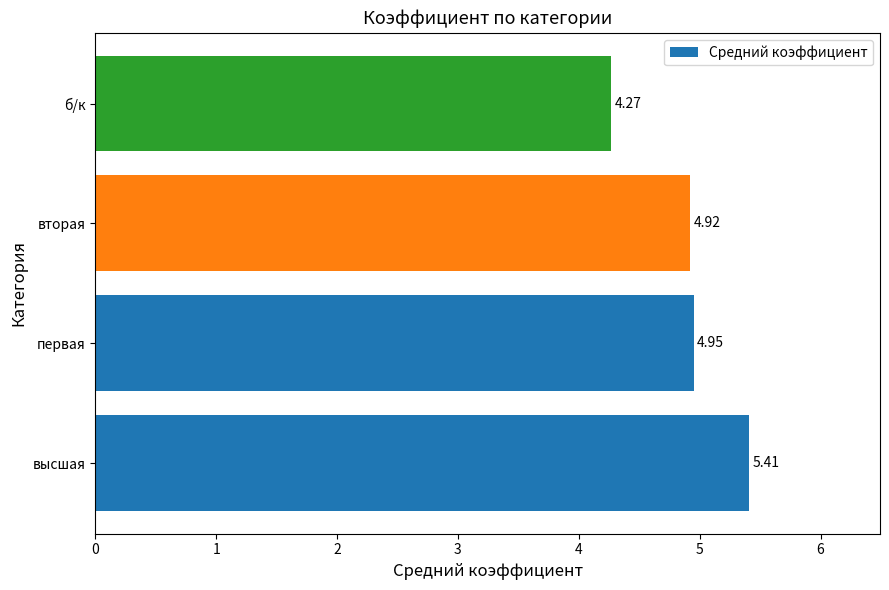

Which label corresponds to the smallest value in the chart?

б/к